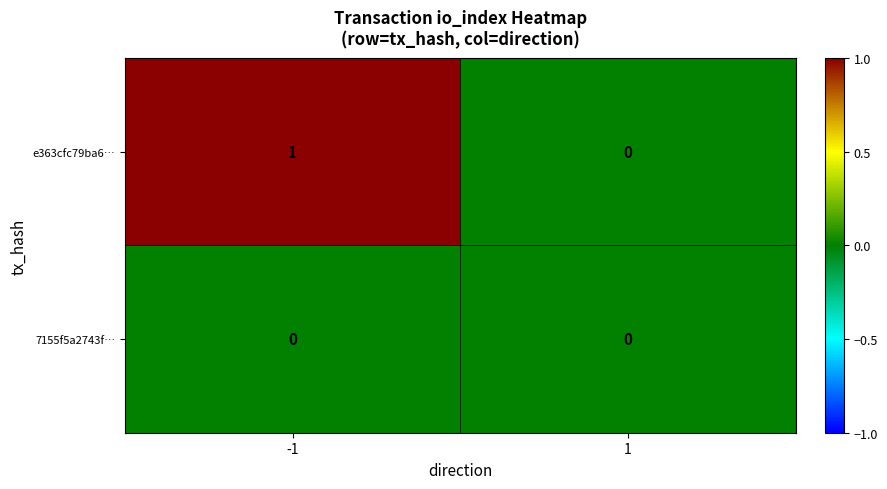

Which series has the largest total across all categories?

e363cfc79ba6…